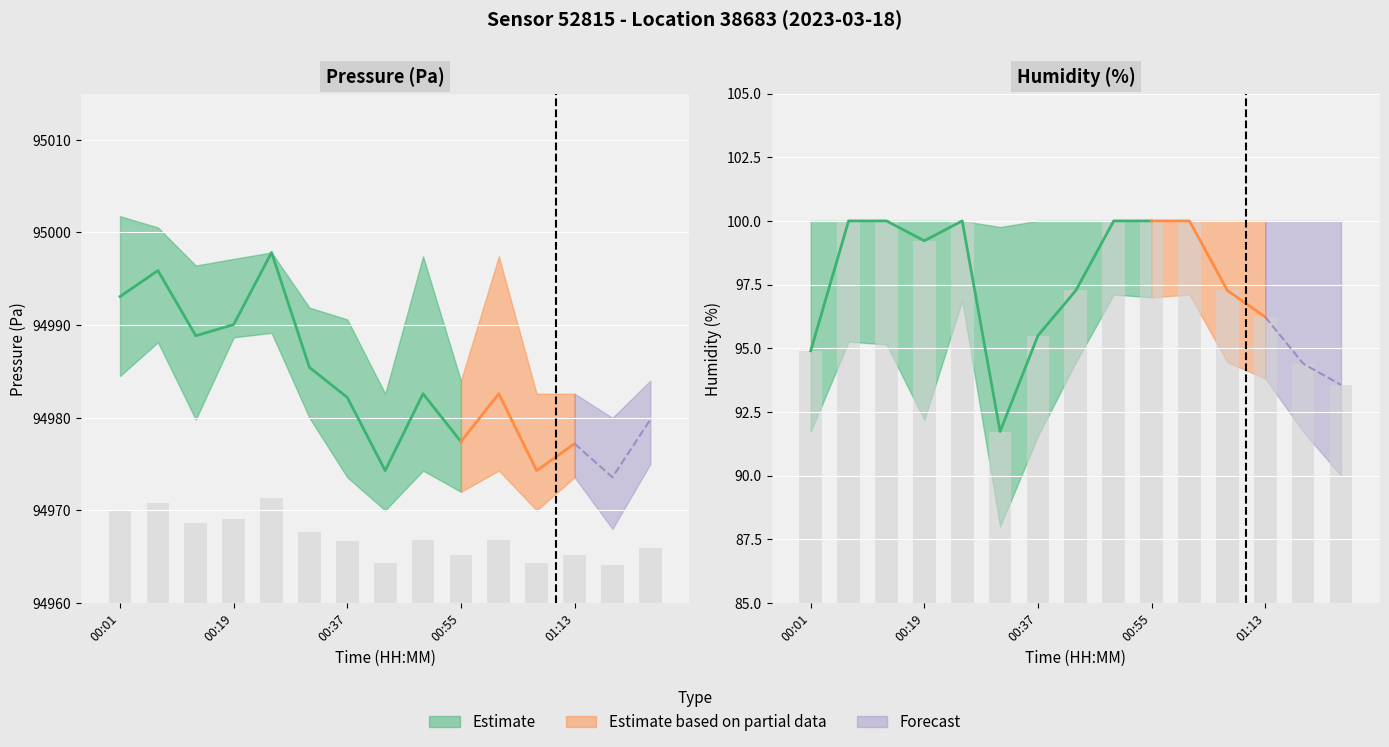

True or false: humidity has a value of 35.4 at 00:19.

False